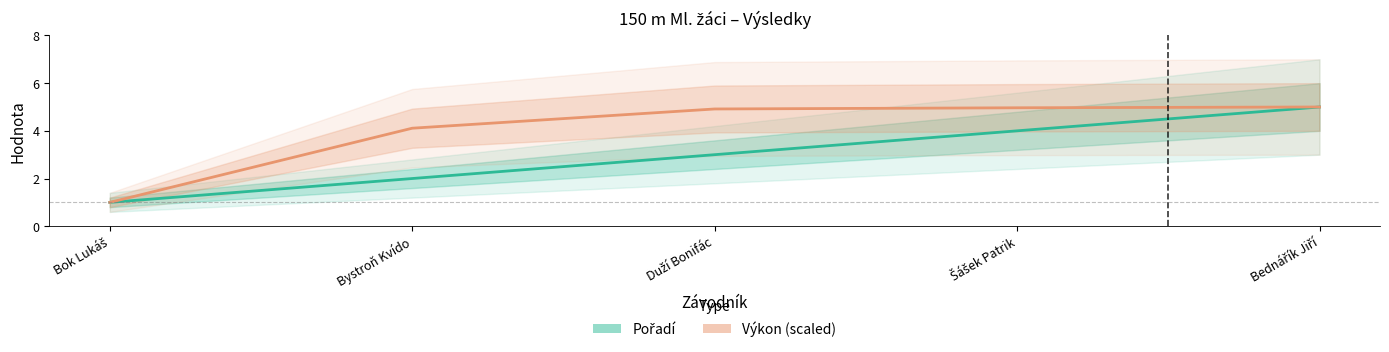

What is the sum of the Pořadí values at Bednářík Jiří and Duží Bonifác?

8.0